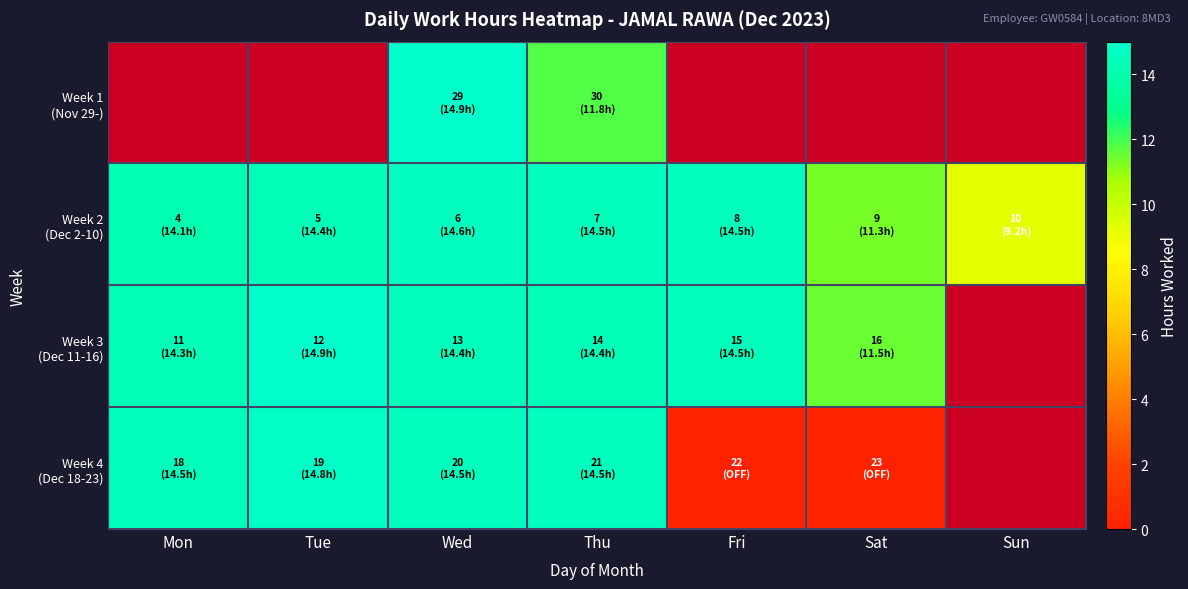

Is it true that Week 3 (Dec 11-16) equals 14.3 at Mon?

True